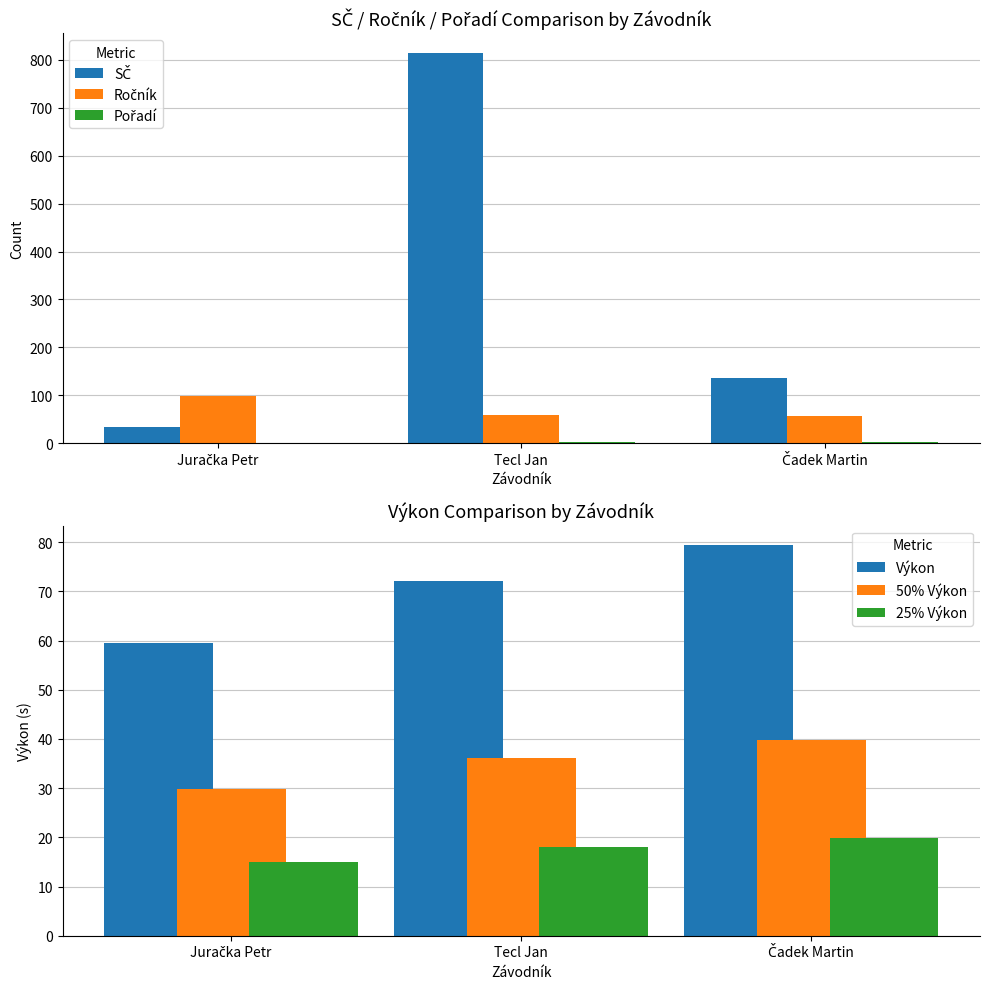

Which series has the largest total across all categories?

SČ